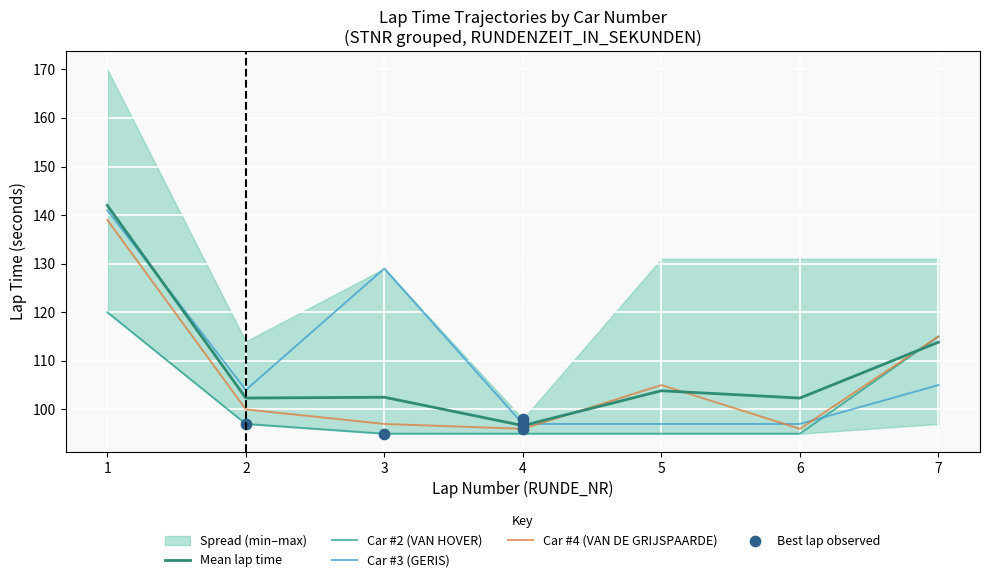

At how many categories does at least one series exceed 103?

5